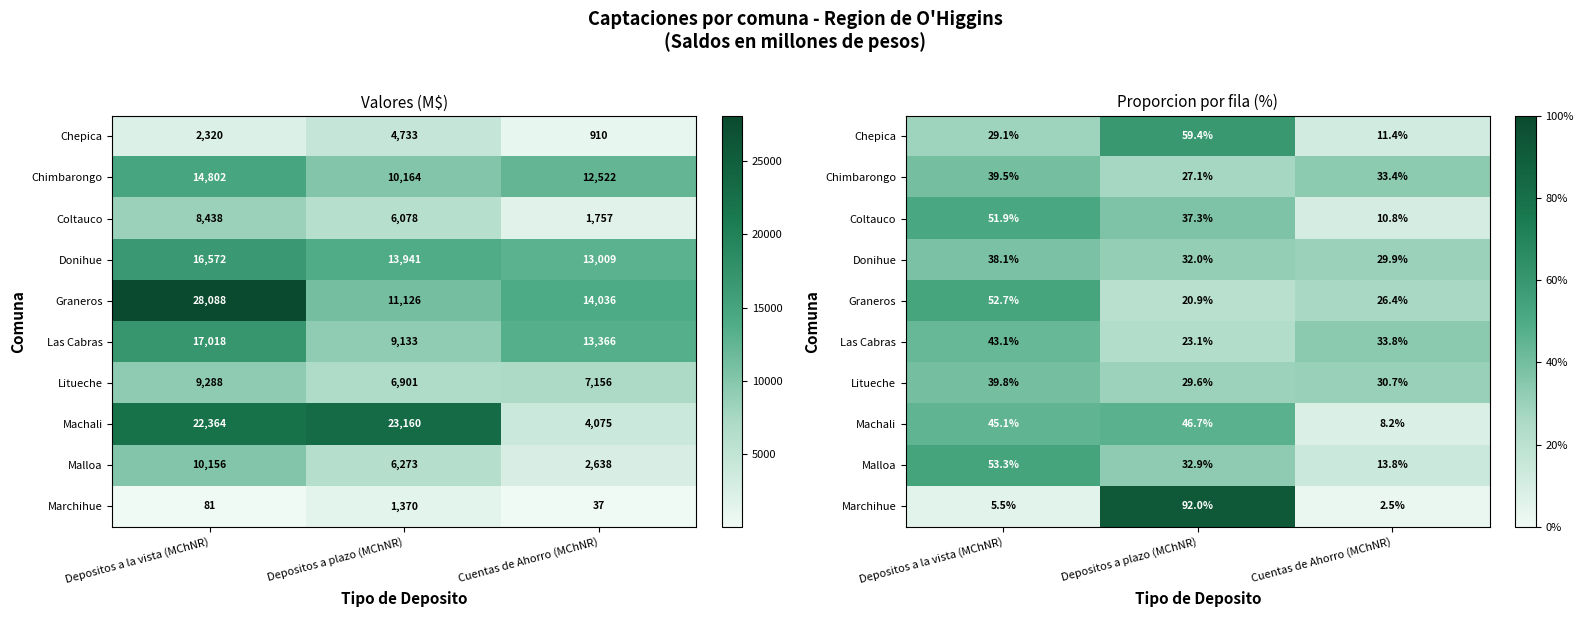

At how many categories does at least one series exceed 0?

3